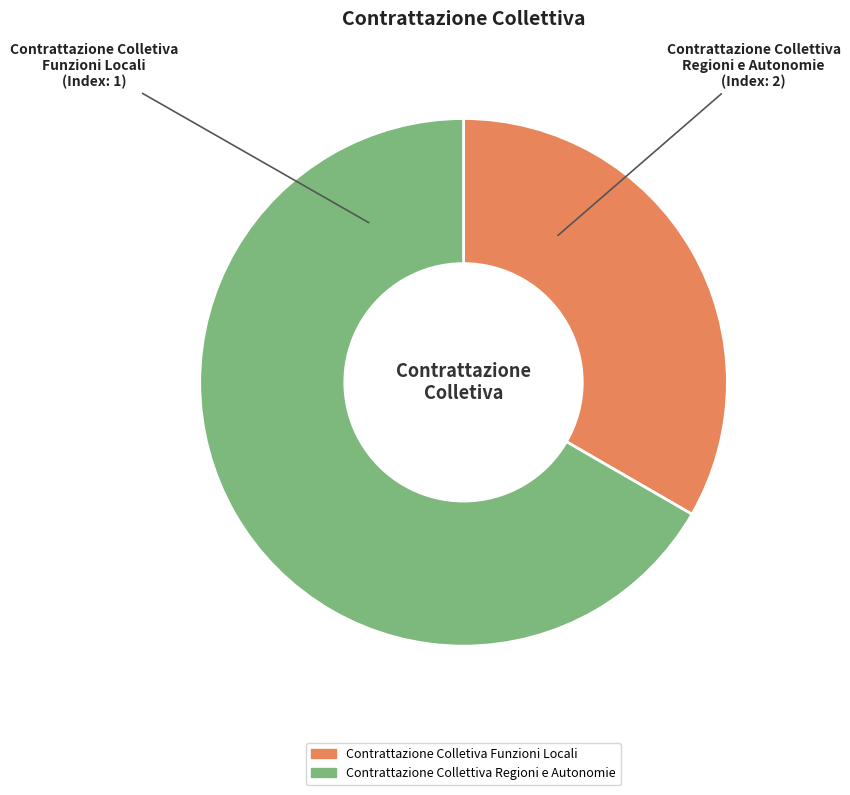

How many segments does this pie chart have?

2